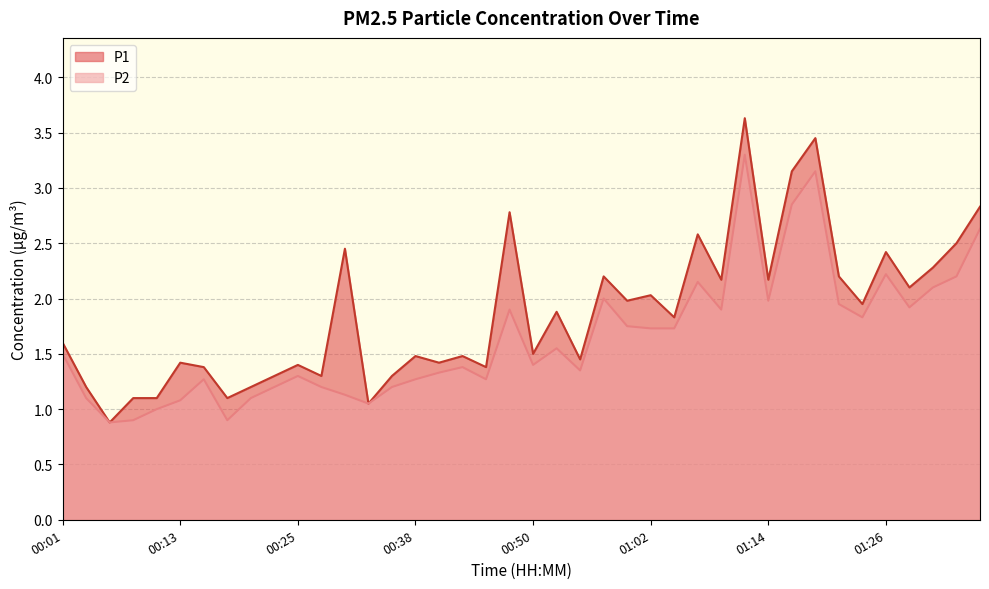

In P2, how many points are lower than both neighbors (excluding endpoints)?

10